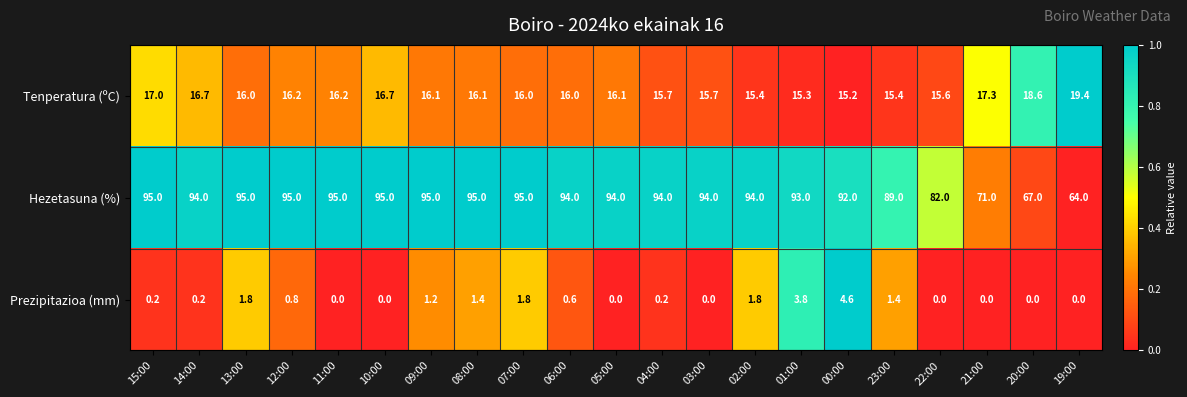

The value of Prezipitazioa (mm) at 15:00 is 0.2. True or false?

True